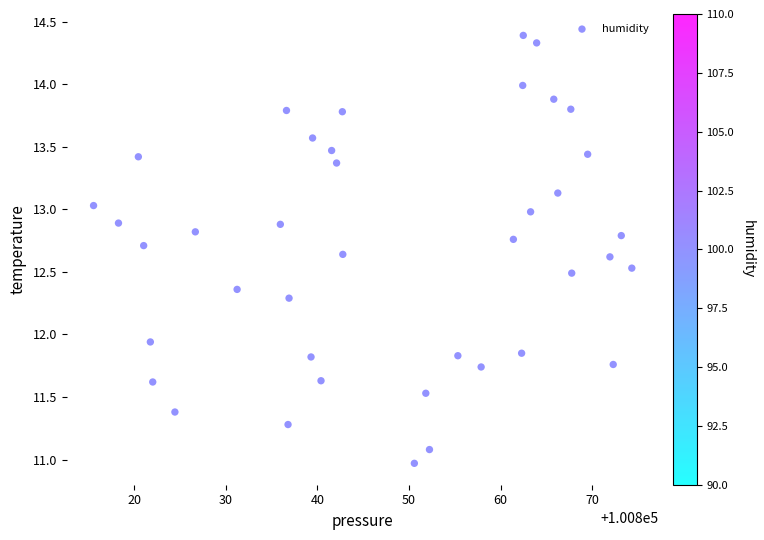

What is the range of X values (max minus min)?

58.8